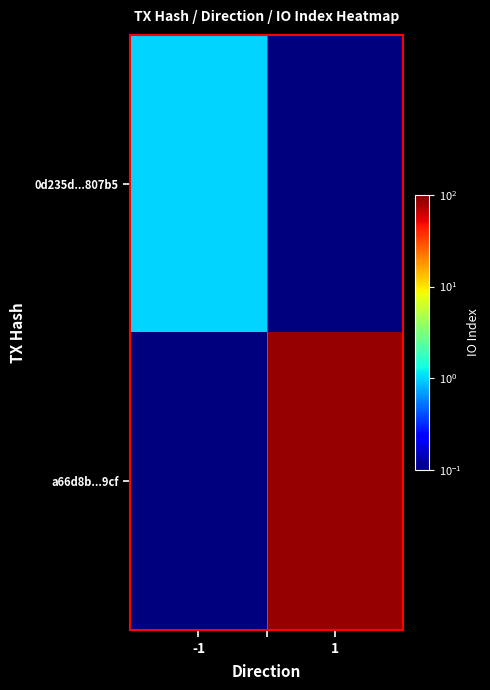

At which category is the sum across all series the highest?

1